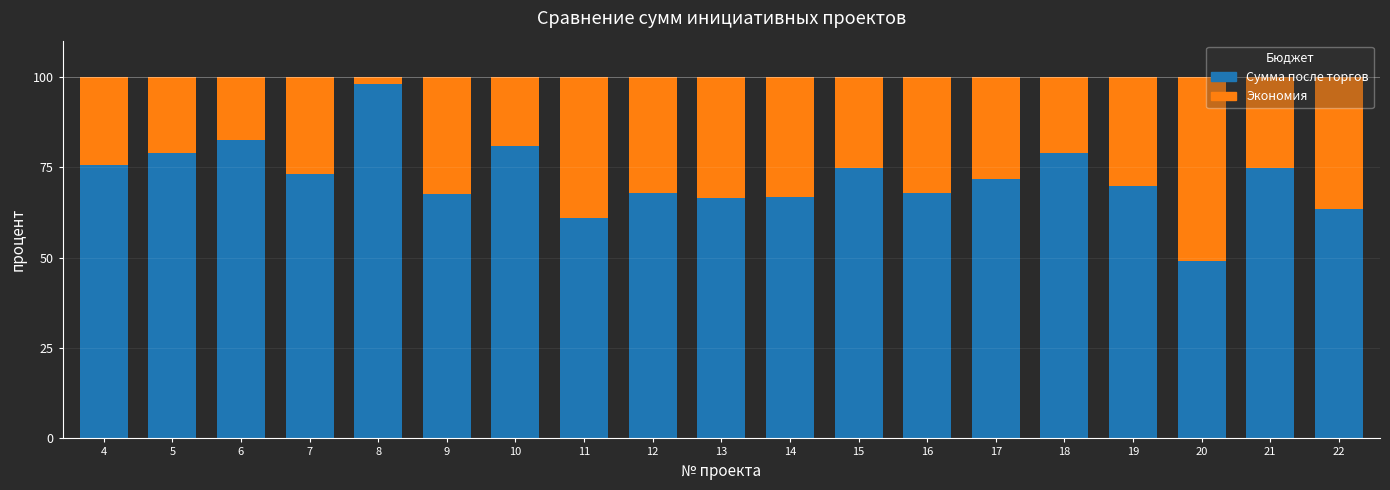

What is the total value across all series at 20?

100.0